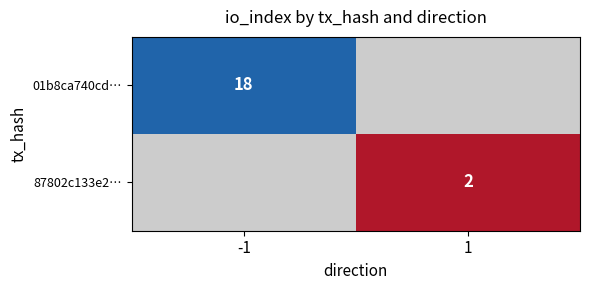

The 01b8ca740cd… series shows 18 at -1. True or false?

True